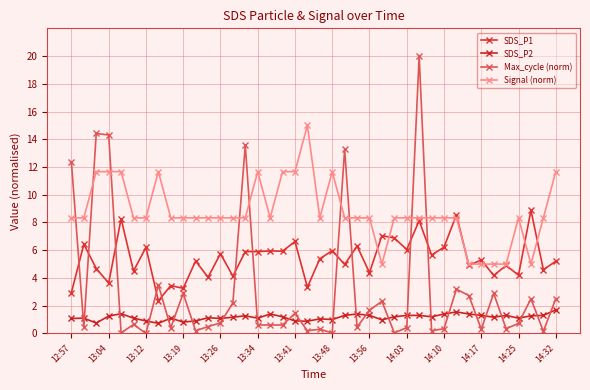

Which series has the largest total across all categories?

Signal (norm)